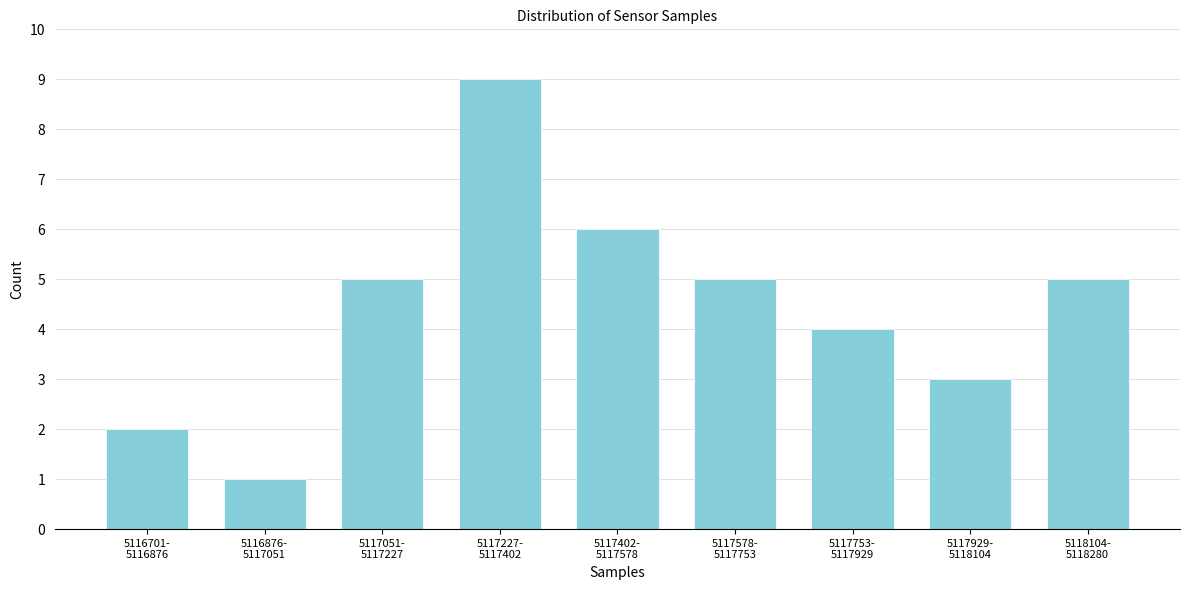

Reading left to right, what are all the values shown in this chart?

2	1	5	9	6	5	4	3	5